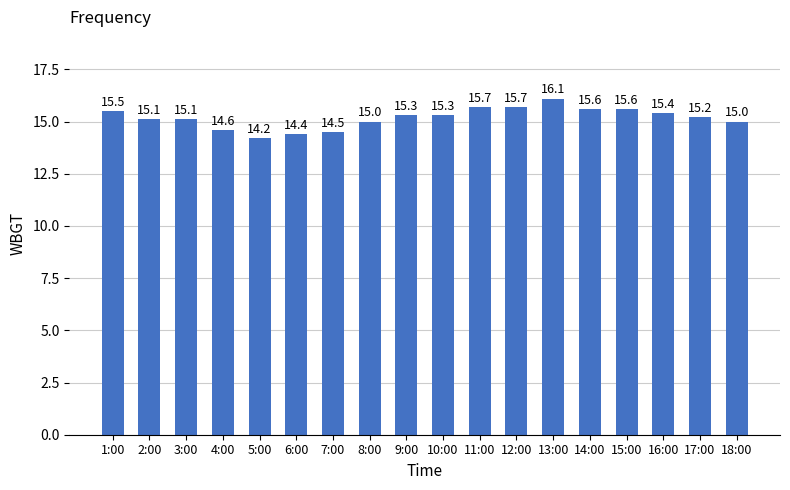

What is the difference between the values at 14:00 and 11:00?

0.1